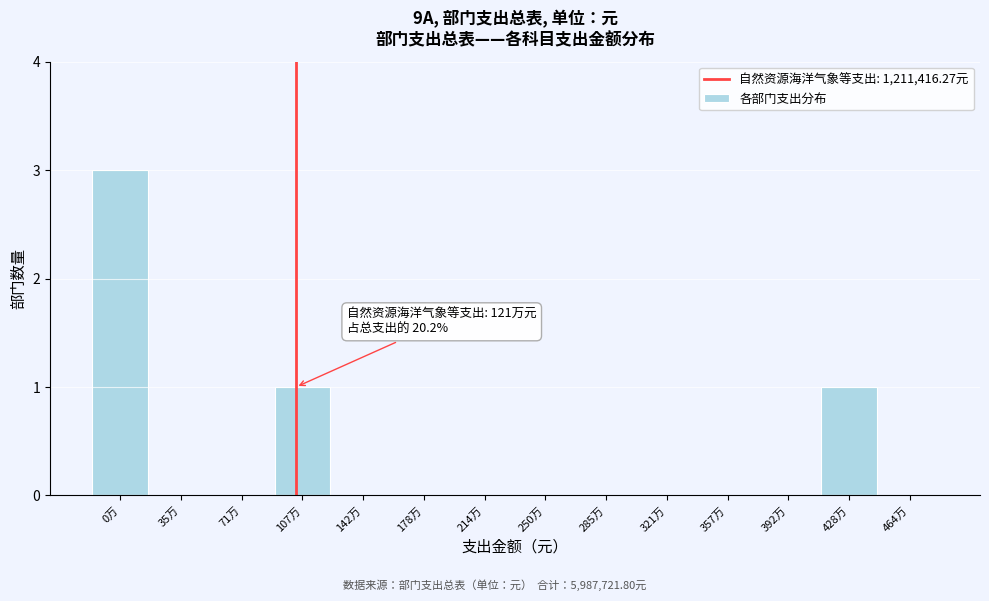

Reading left to right, what are all the values shown in this chart?

0万=3	35万=0	71万=0	107万=1	142万=0	178万=0	214万=0	250万=0	285万=0	321万=0	357万=0	392万=0	428万=1	464万=0